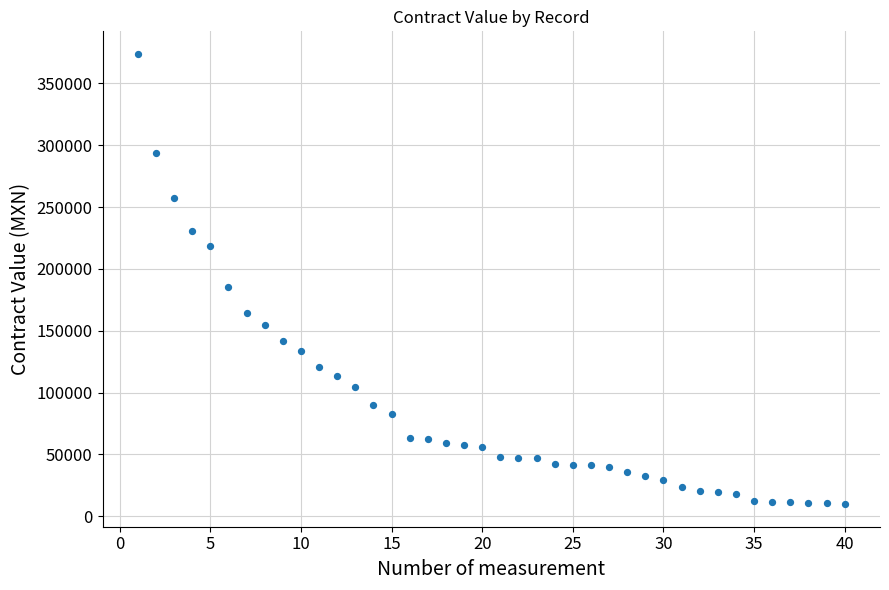

What Y value in the scatter plot is closest to 191792?

185746.3